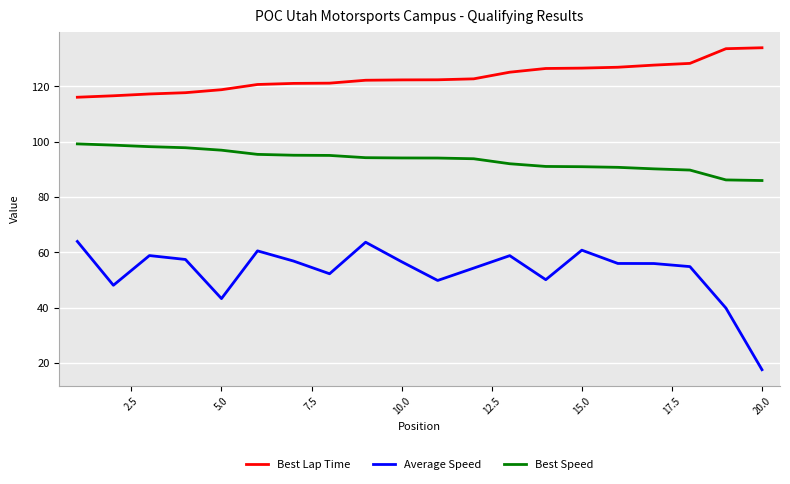

How many values in the Average Speed series exceed 55?

11